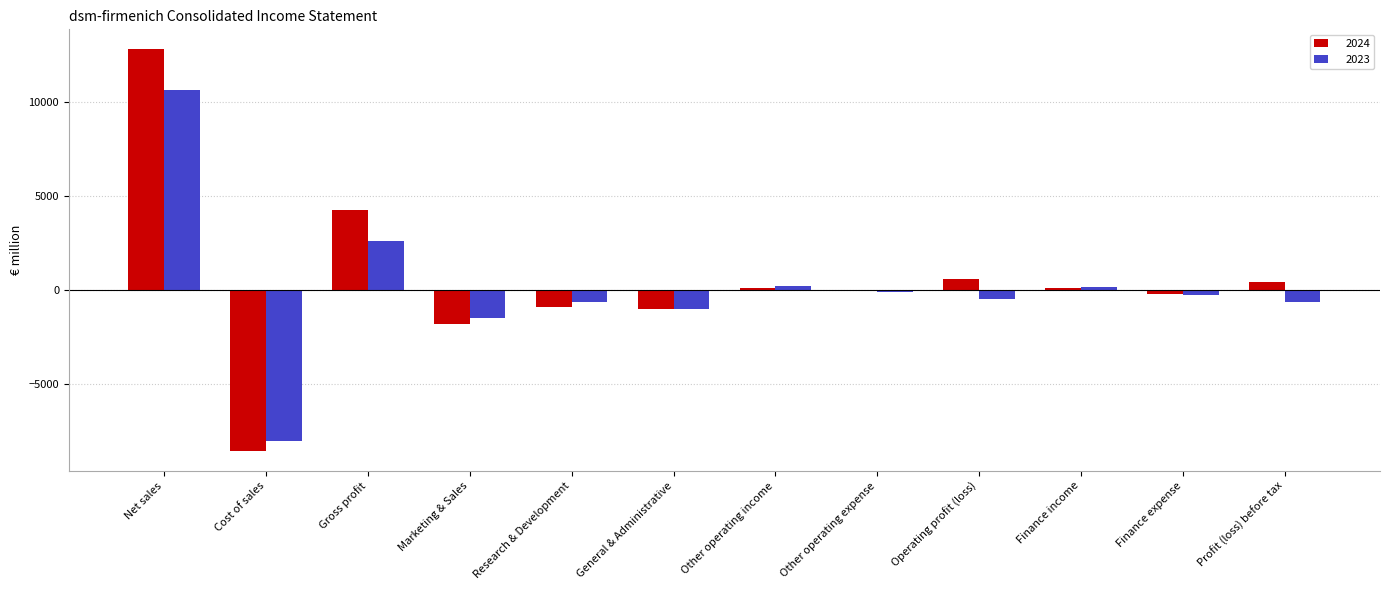

Which series has the largest total across all categories?

2024